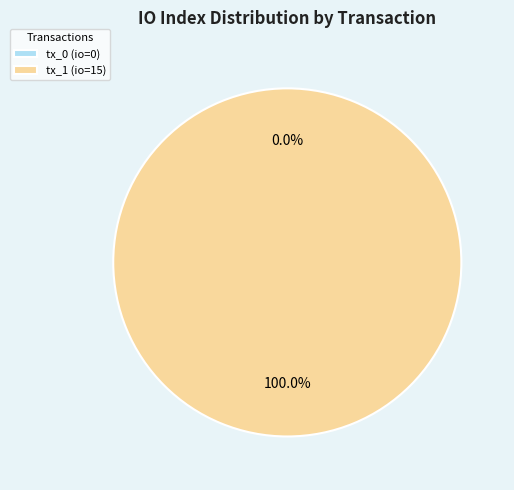

Between tx_1 (io=15) and tx_0 (io=0), which is larger?

tx_1 (io=15)